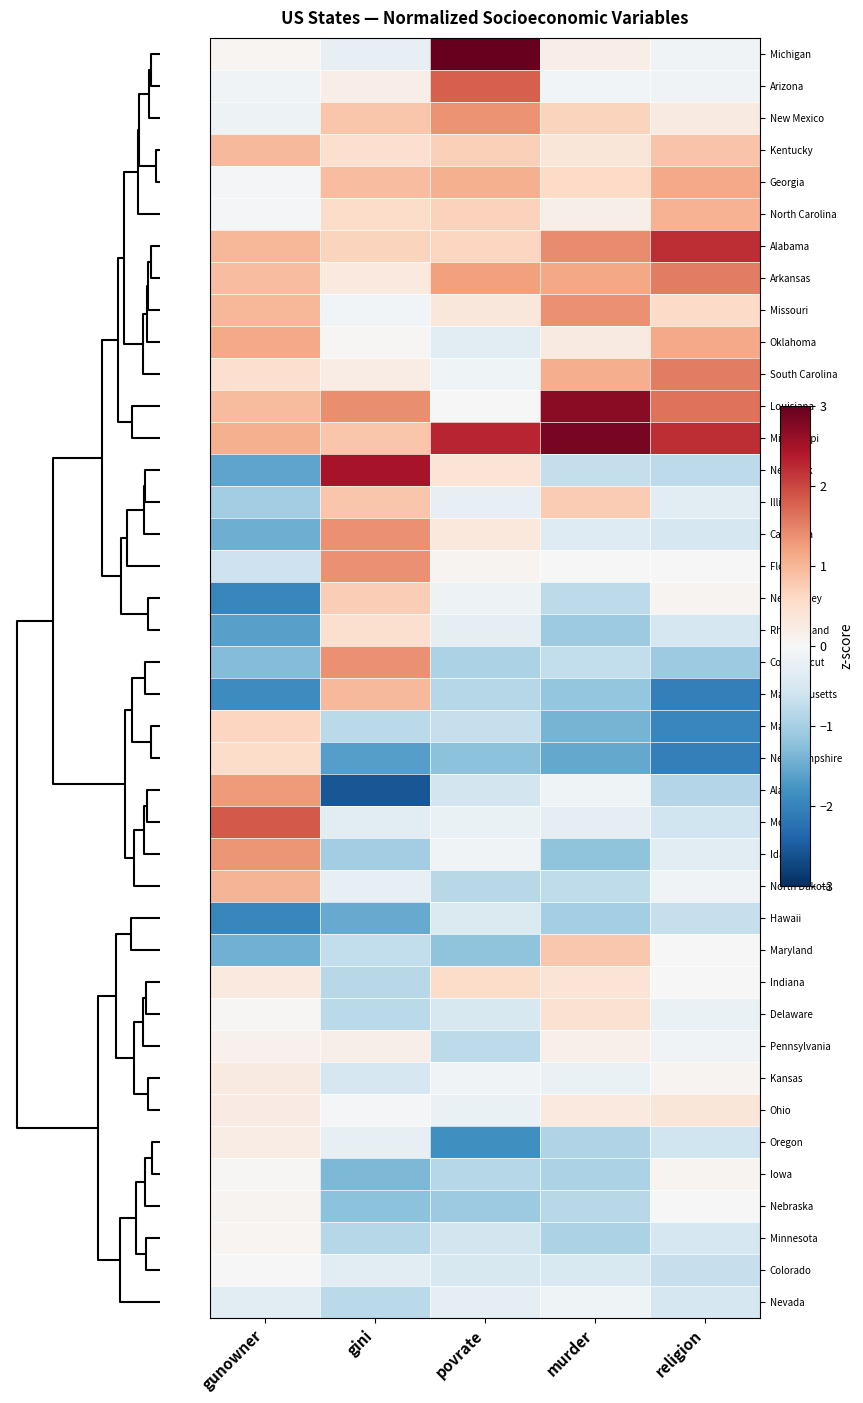

Rank the series by their maximum value, from lowest to highest.

Hawaii, Nevada, Colorado, Minnesota, Nebraska, Iowa, Pennsylvania, Oregon, Kansas, Ohio, Delaware, Rhode Island, Indiana, New Hampshire, Maine, New Jersey, Maryland, Illinois, Kentucky, Massachusetts, North Dakota, North Carolina, Georgia, Oklahoma, Alaska, Idaho, New Mexico, California, Florida, Connecticut, Missouri, Arkansas, South Carolina, Arizona, Montana, Alabama, New York, Louisiana, Mississippi, Michigan